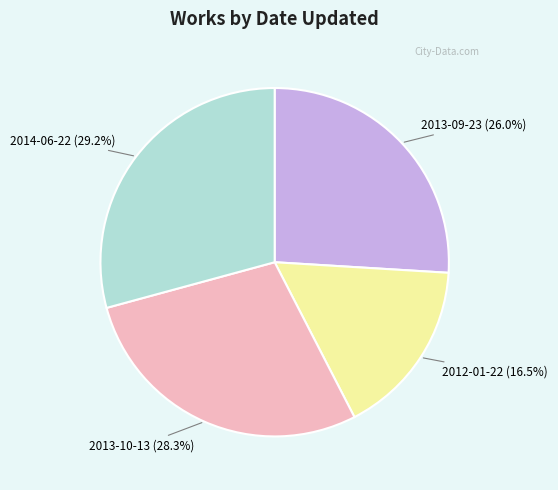

To the nearest percent, what is the difference between the largest and smallest slice percentages?

13%